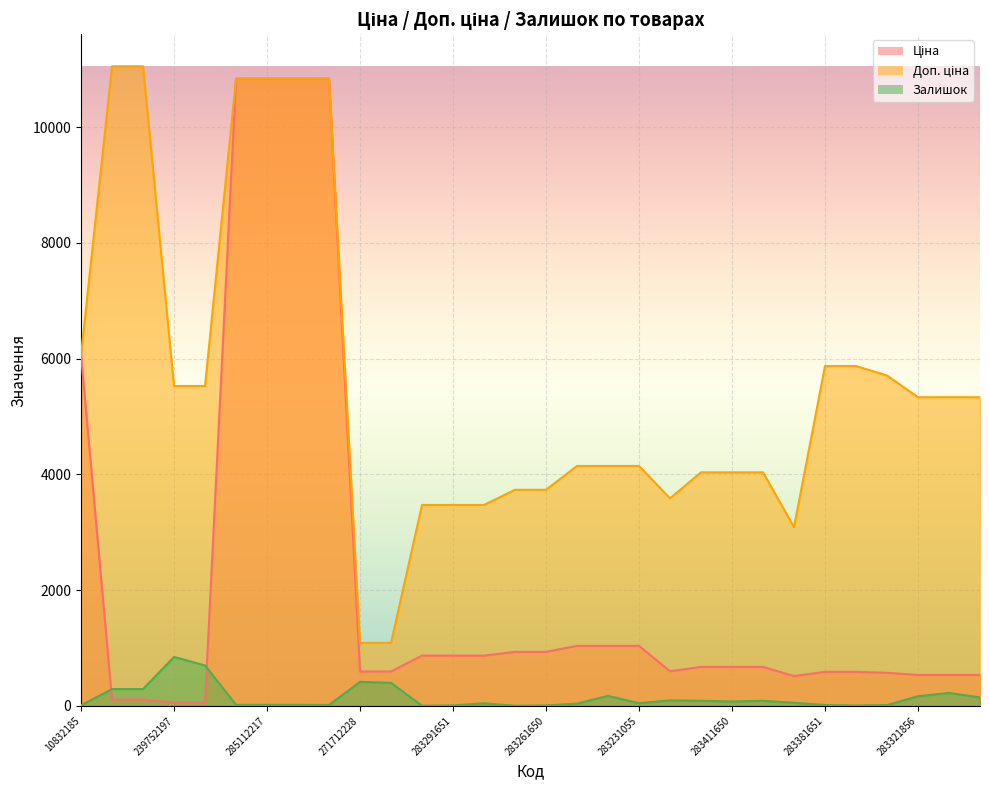

Does the chart display data point markers on the line(s)?

No